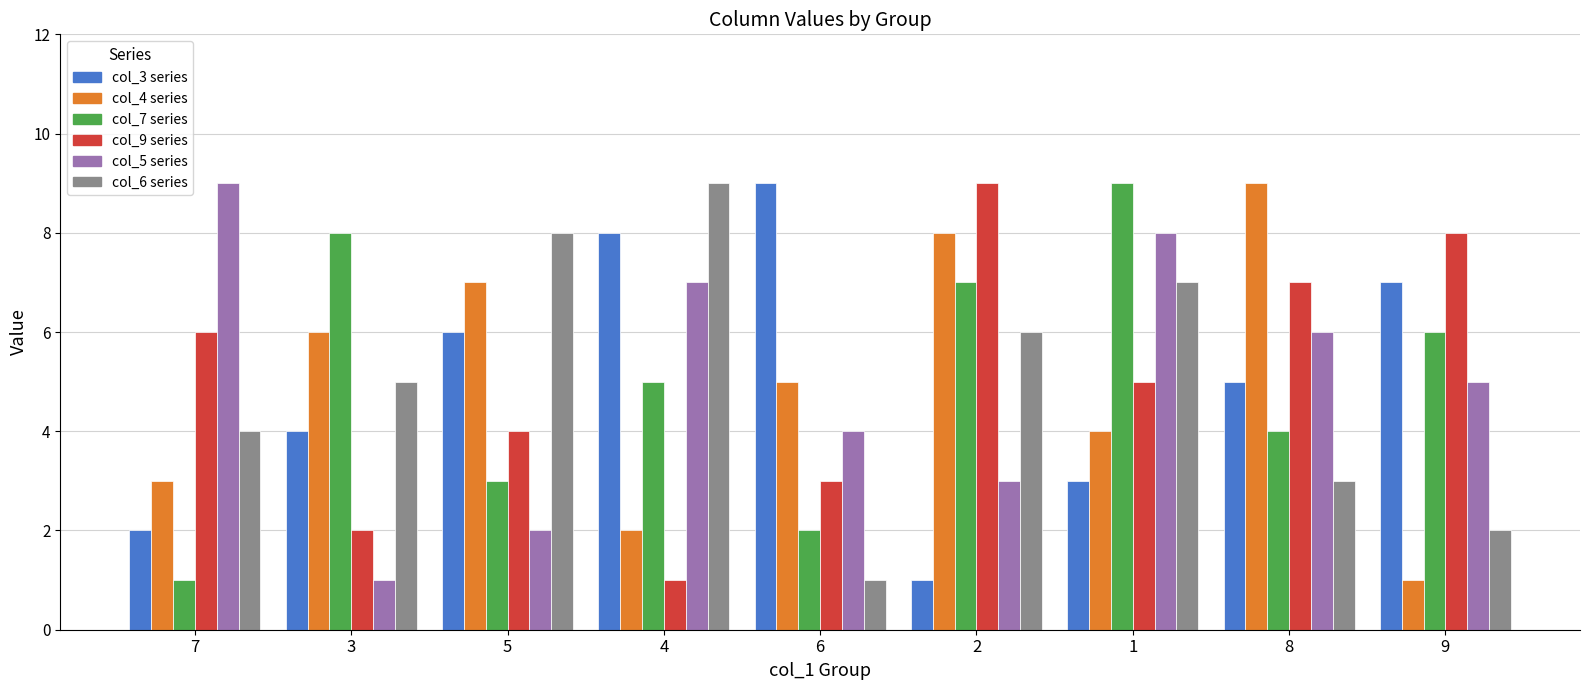

What is the greatest value displayed?

9